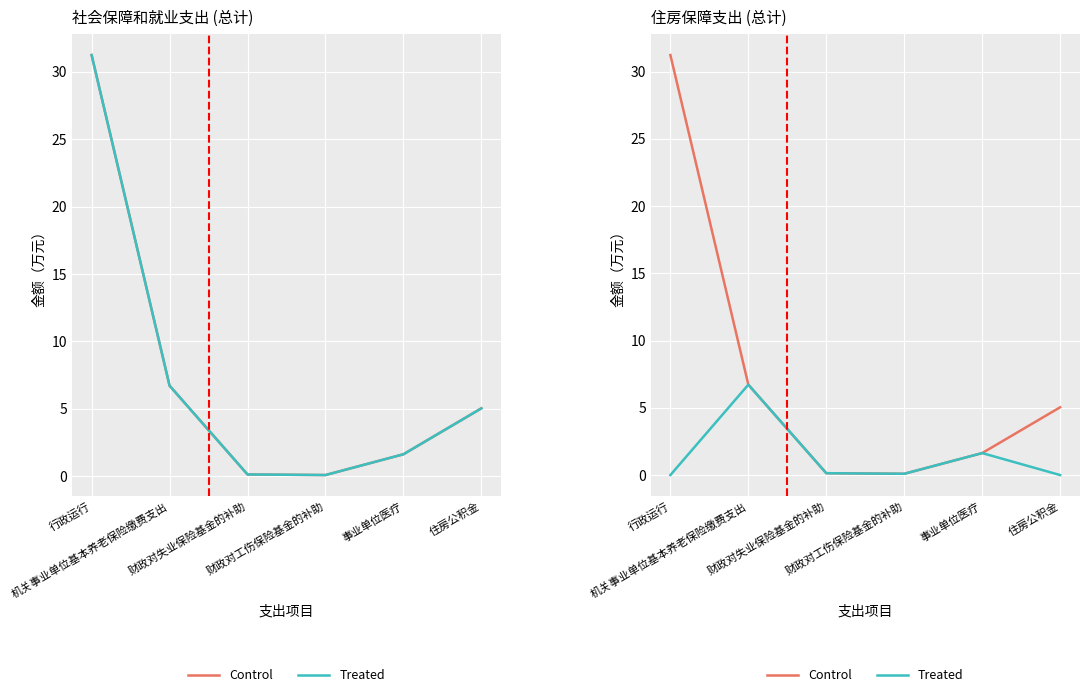

Reading left to right, transcribe all the data shown in this chart.

Control: 31.2	6.7	0.1	0.1	1.6	5.0
Treated: 0.0	6.7	0.1	0.1	1.6	0.0